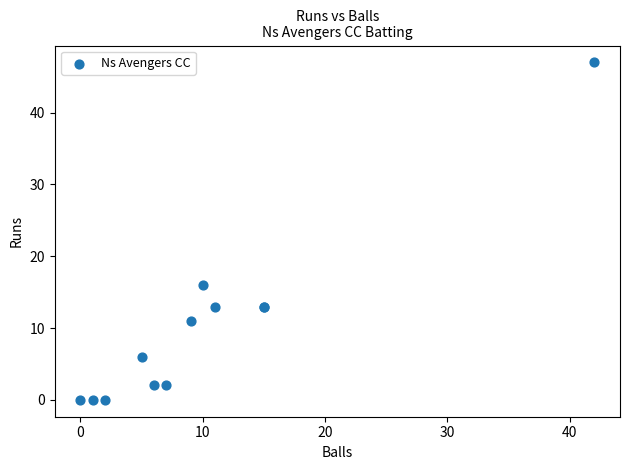

What Y value in the scatter plot is closest to 23?

16